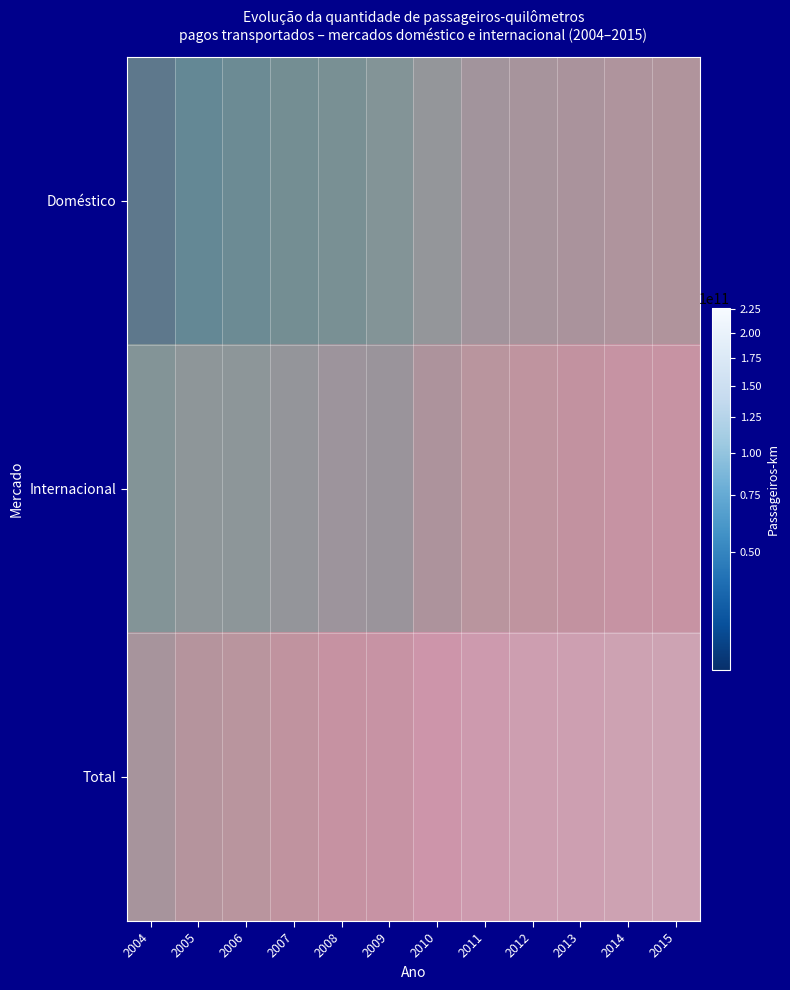

List the labels in order of Internacional value, largest first.

2015, 2014, 2013, 2012, 2011, 2010, 2008, 2009, 2007, 2005, 2006, 2004